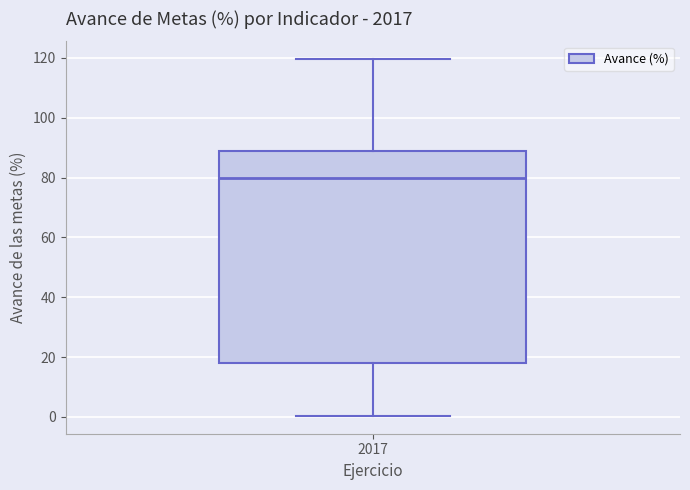

Transcribe this box plot: give where the median line is, the range the box spans, and where the two whiskers end, as read against the y-axis. The values are not printed on the chart, so give them approximately, as read against the axis.

median 80, box 18 to 88, whiskers 0 to 120